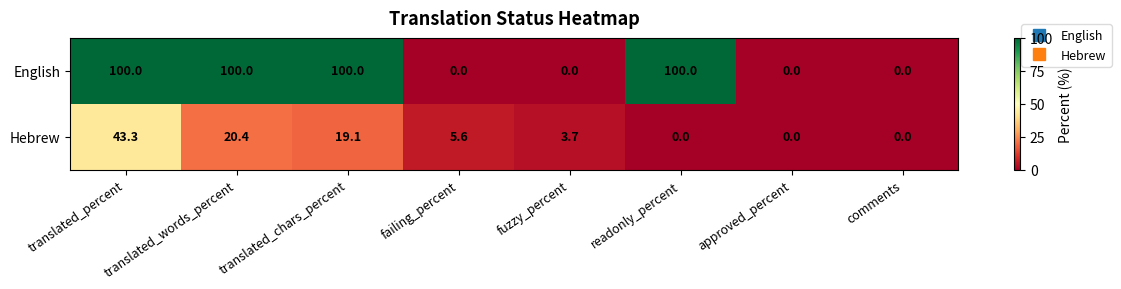

Is it true that Hebrew equals 20.4 at translated_words_percent?

True